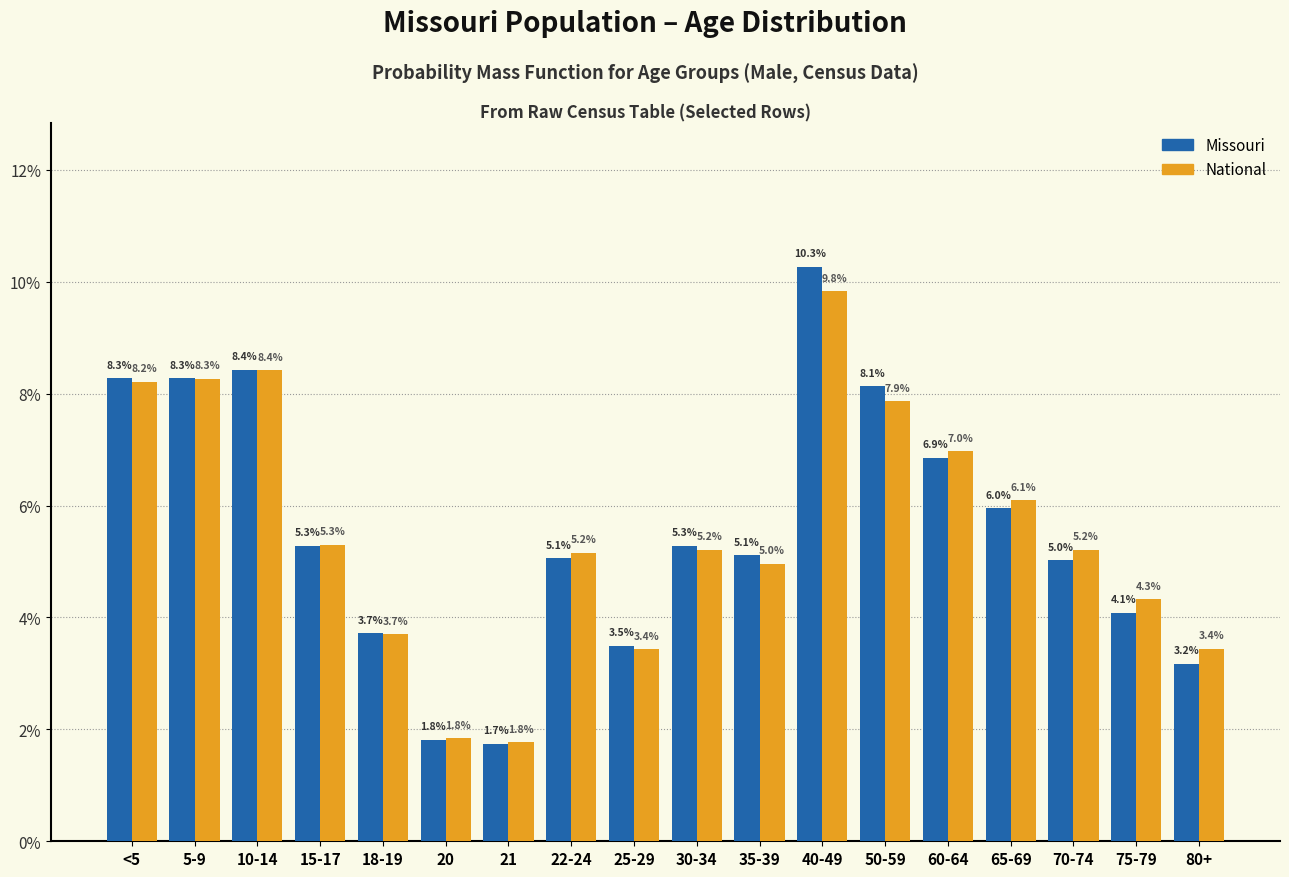

Reading left to right, list all the values displayed in this chart.

Missouri: 8.3	8.3	8.4	5.3	3.7	1.8	1.7	5.1	3.5	5.3	5.1	10.3	8.1	6.9	6.0	5.0	4.1	3.2
National: 8.2	8.3	8.4	5.3	3.7	1.8	1.8	5.2	3.4	5.2	5.0	9.8	7.9	7.0	6.1	5.2	4.3	3.4